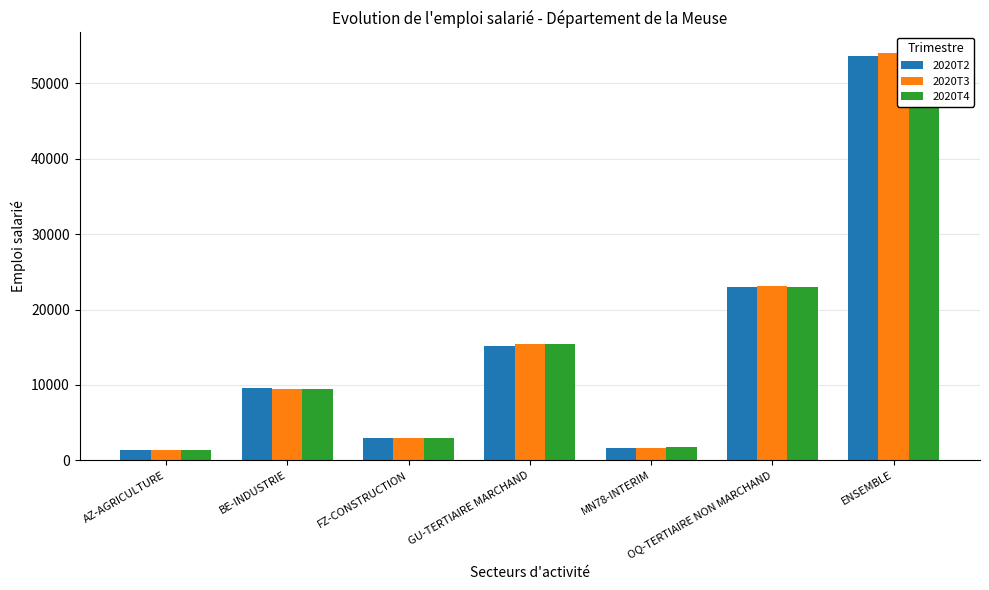

At how many categories does at least one series exceed 33665?

1